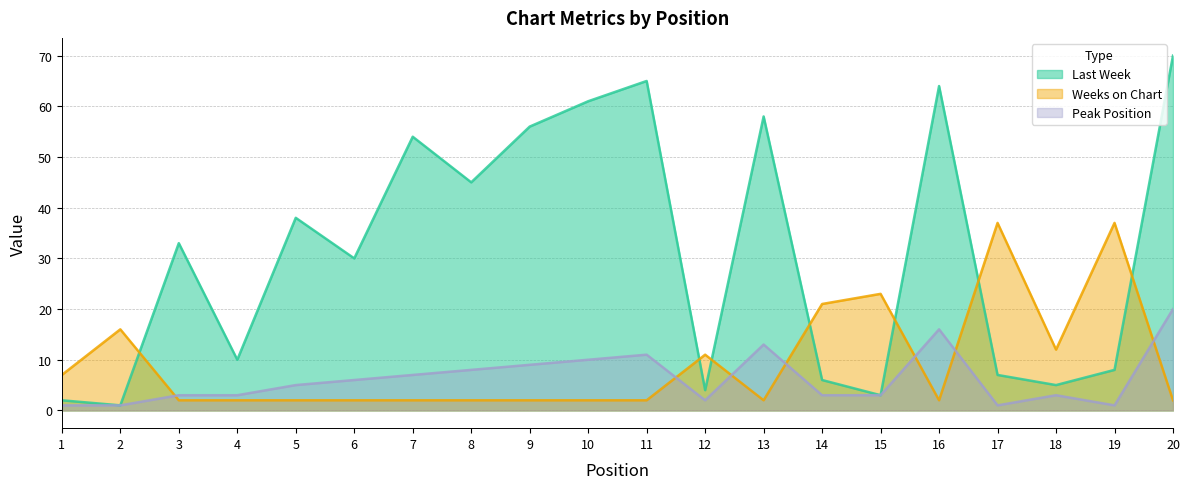

Is the value of Peak Position at 9 greater than the value of Weeks on Chart at 9?

Yes